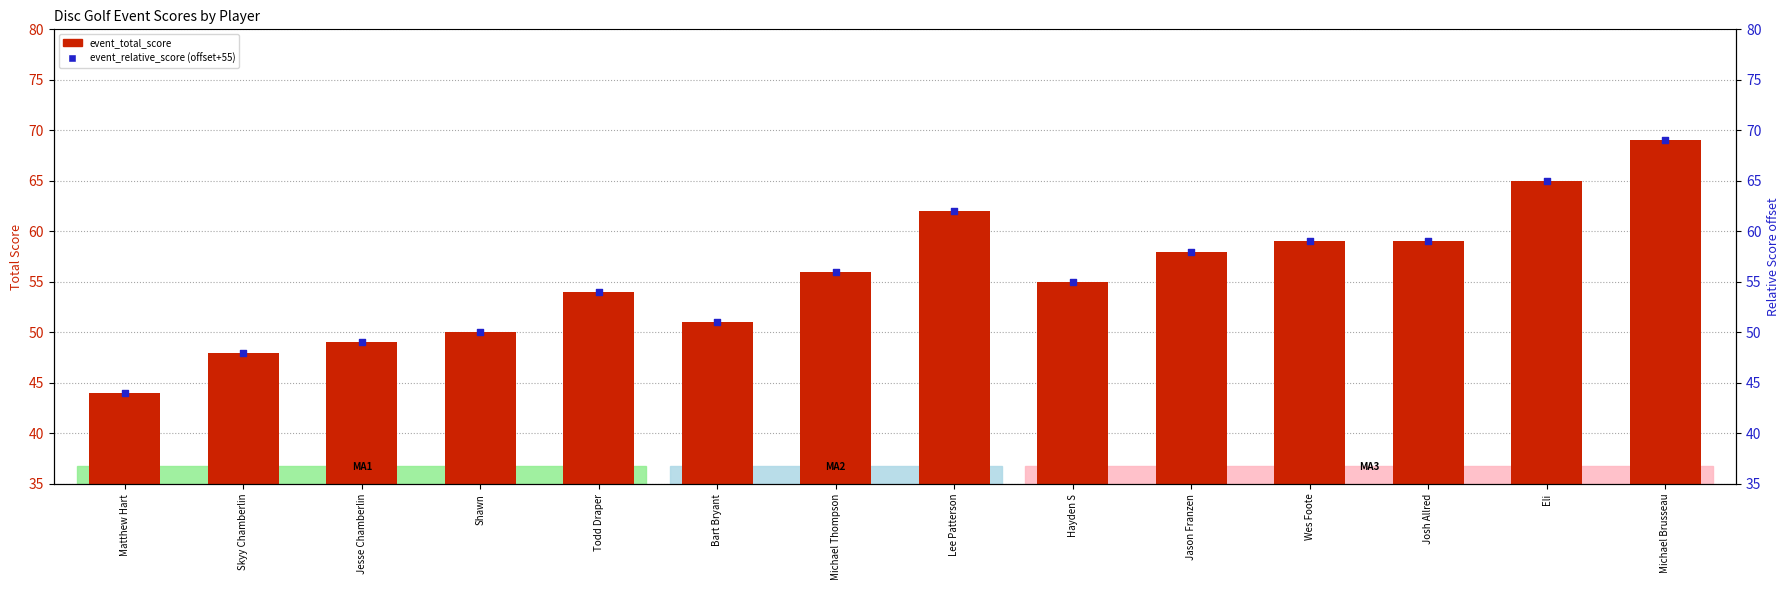

At how many categories does at least one series exceed 66?

1